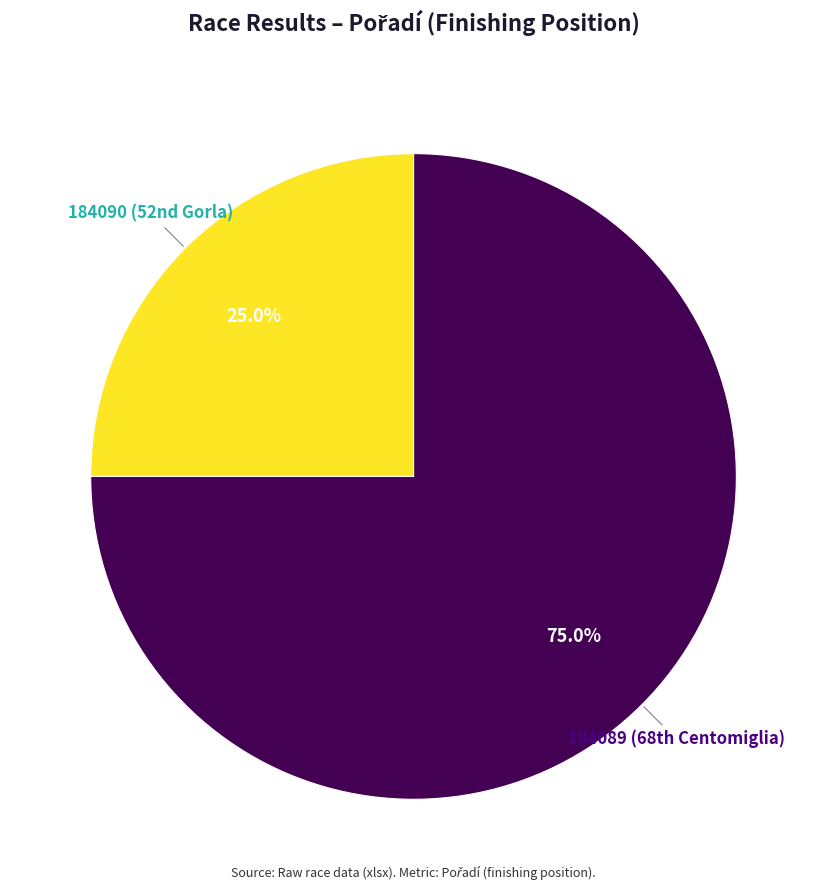

Does any single category account for the majority?

Yes